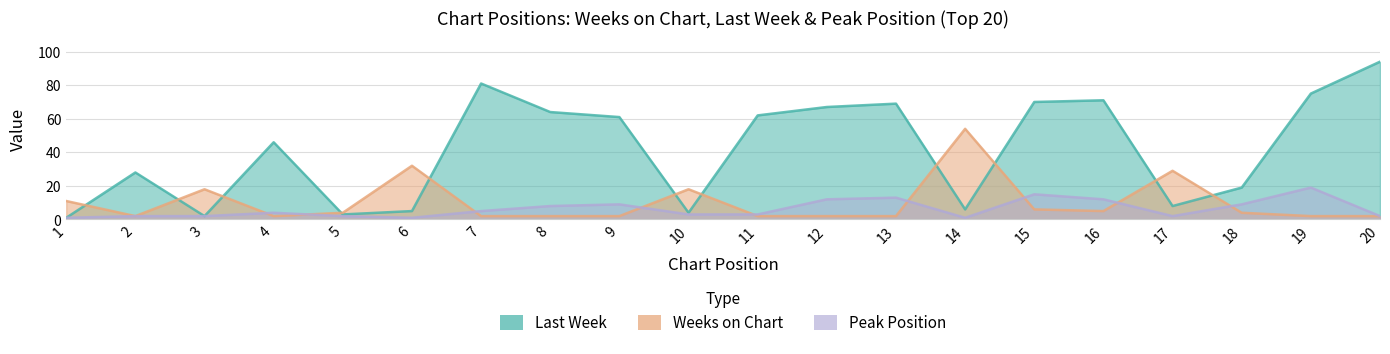

What is the value of the Peak Position point at the 15th from the left?

15